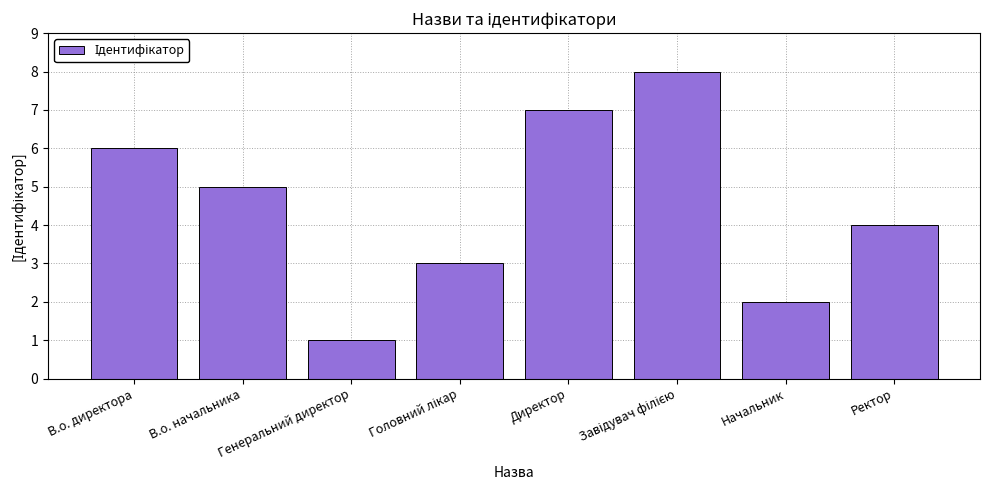

The chart shows a value of 2 at Начальник. True or false?

True